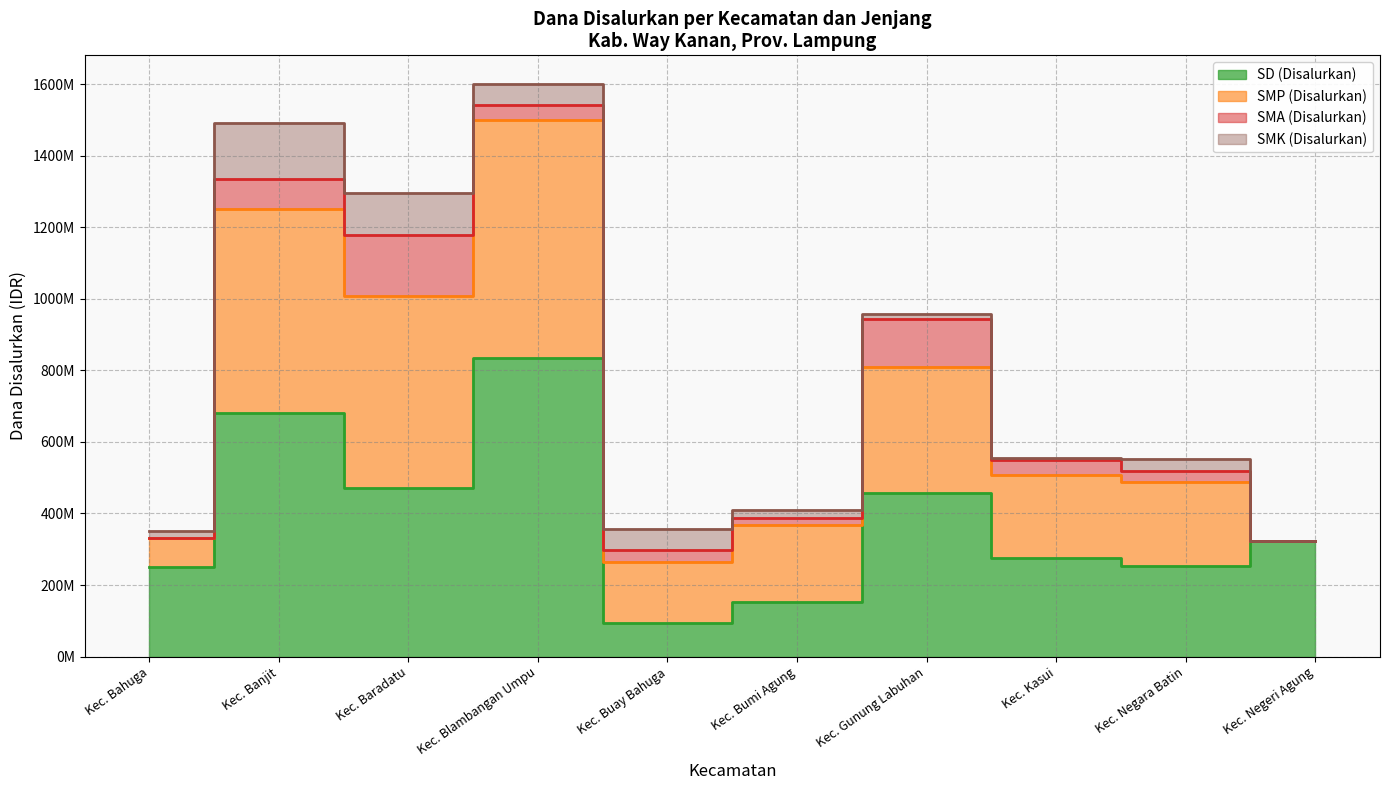

At which category is the sum across all series the highest?

Kec. Blambangan Umpu